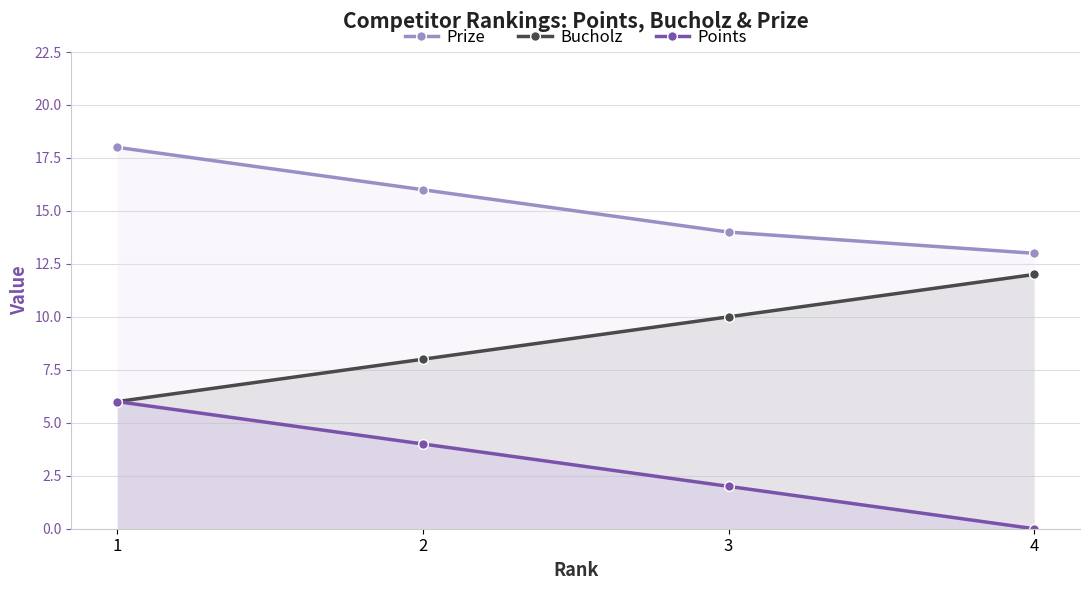

Which series has the widest spread of values?

Bucholz